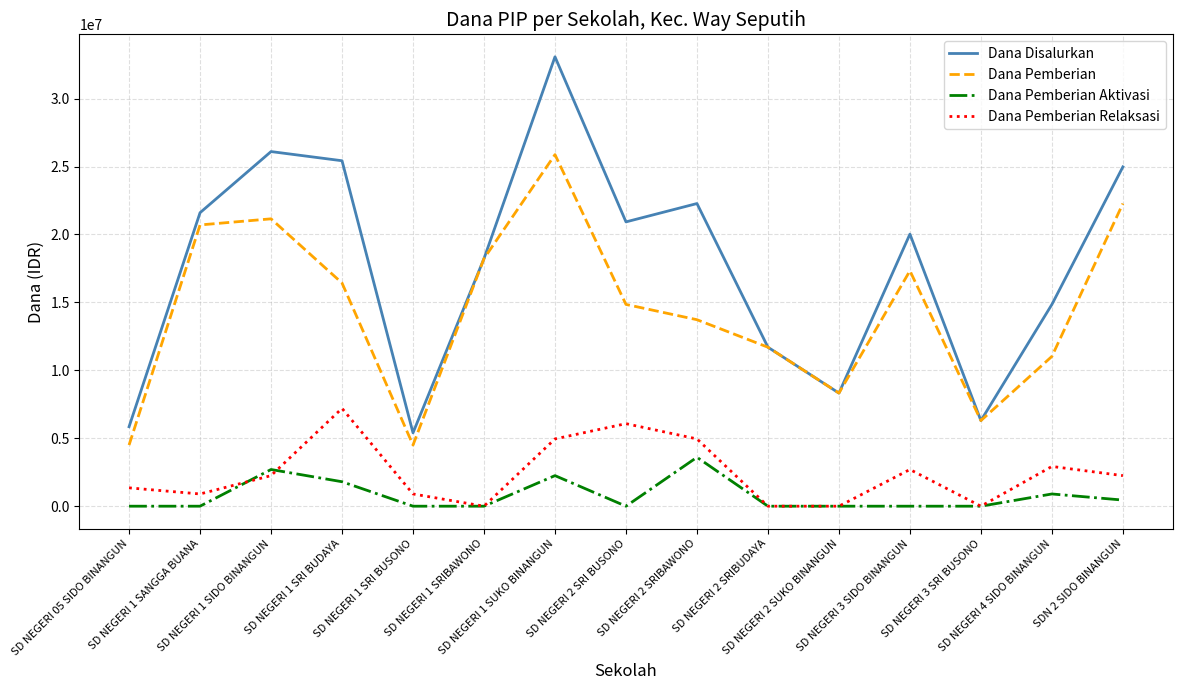

True or false: Dana Disalurkan and Dana Pemberian Relaksasi intersect in this chart.

False